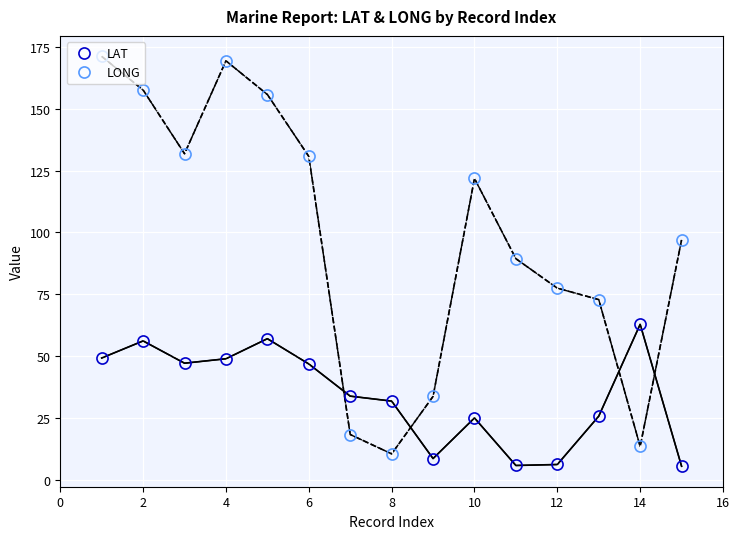

In LAT, how many points are lower than both neighbors (excluding endpoints)?

3